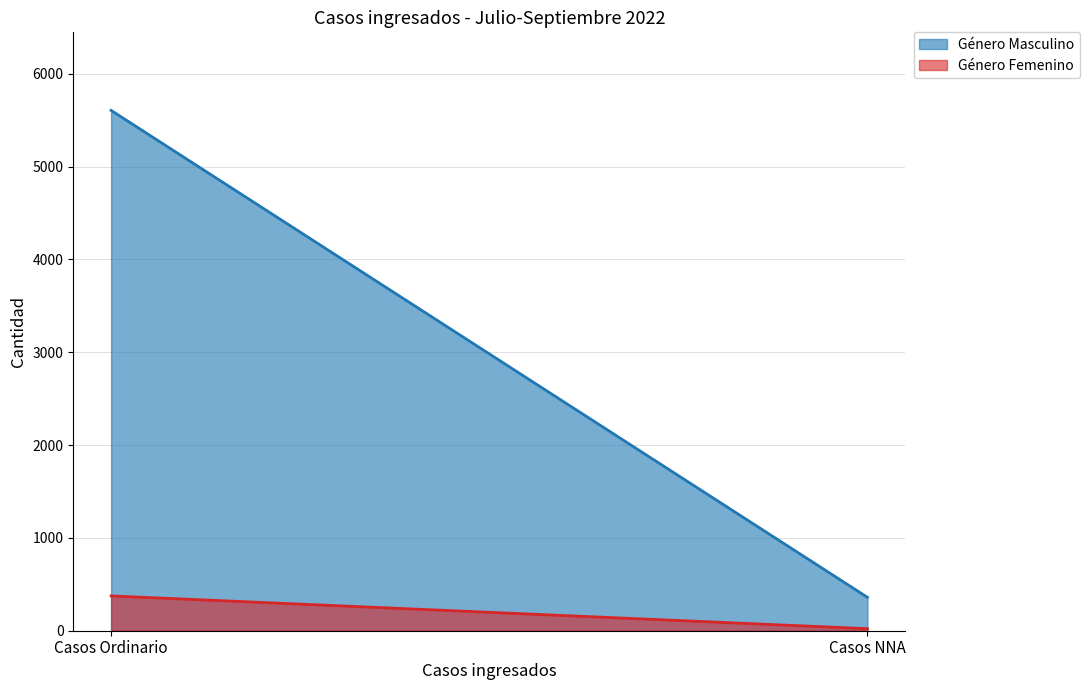

Which label corresponds to the smallest value in the chart?

Casos NNA